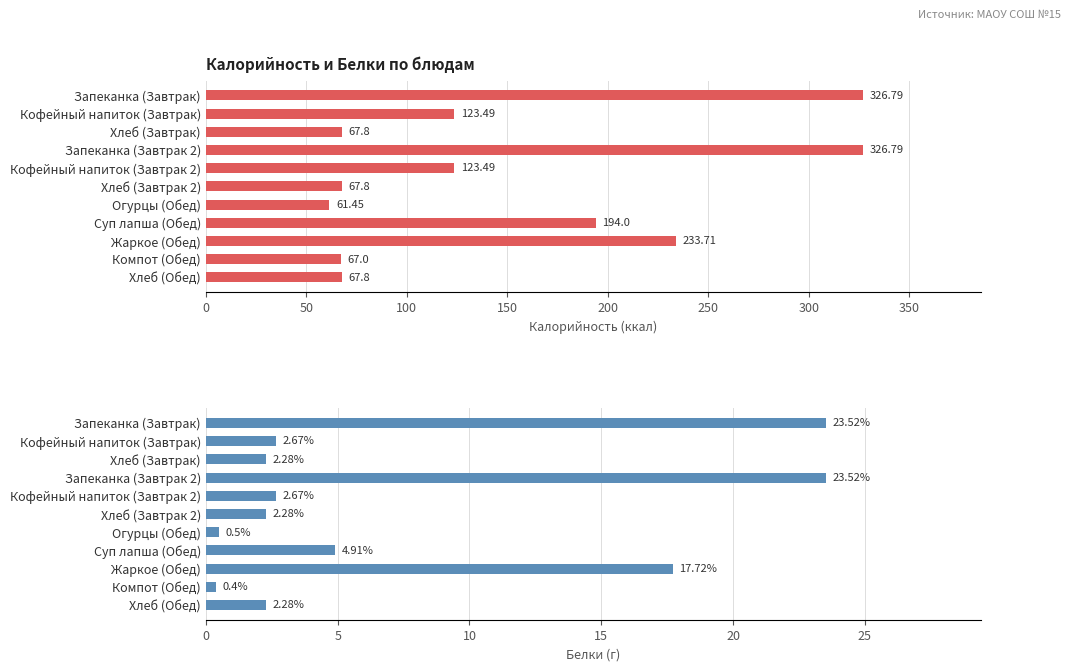

Which series has the largest total across all categories?

Калорийность